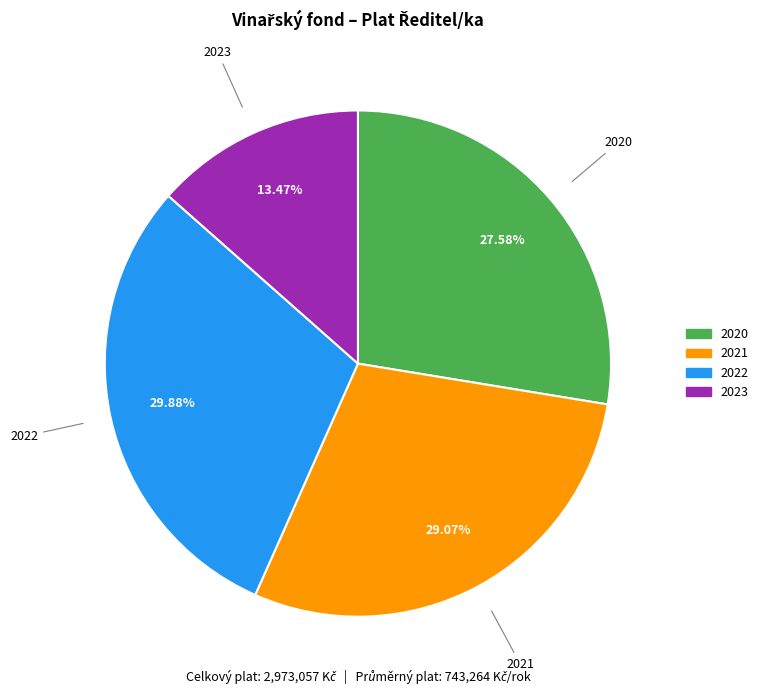

To the nearest percent, what is the difference between the 2023 and 2021 slice percentages?

16%